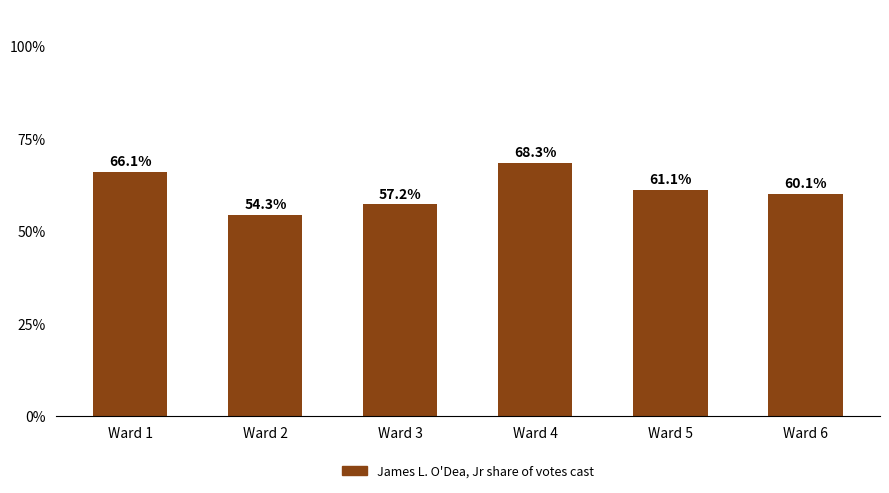

What is the greatest value displayed?

68.3